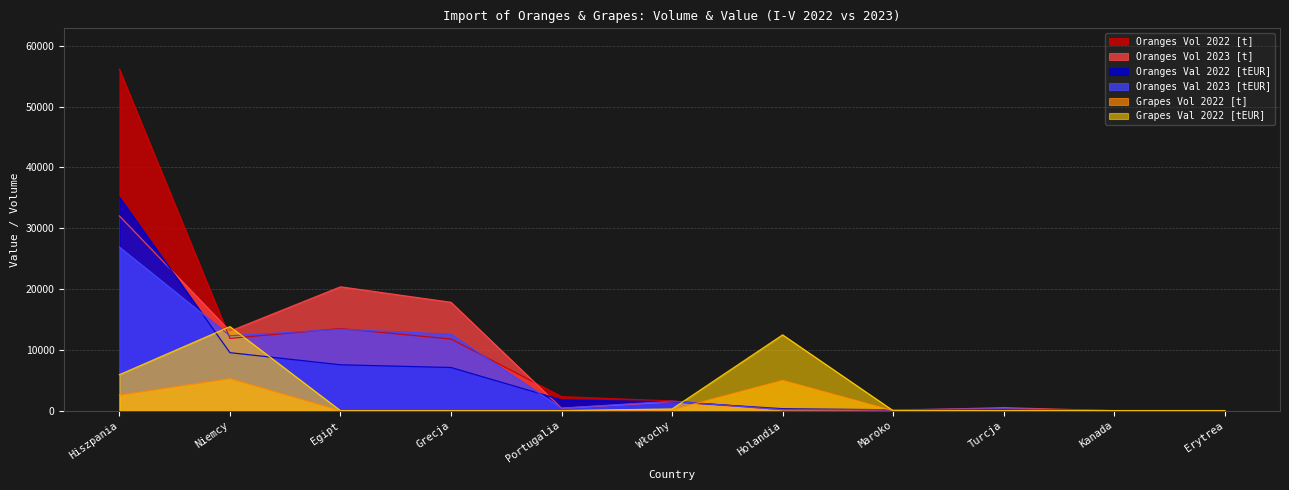

Where is the first local maximum for Grapes Val 2022 [tEUR]?

Niemcy